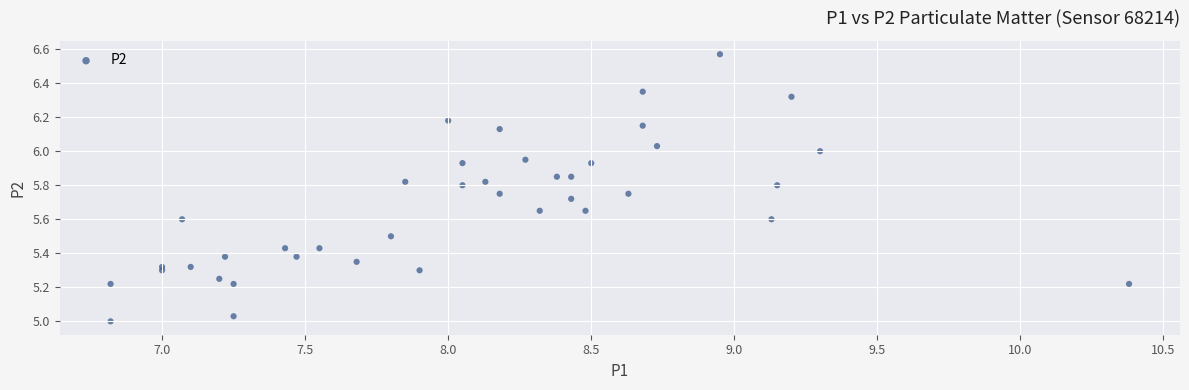

What is the range of Y values (max minus min)?

1.6